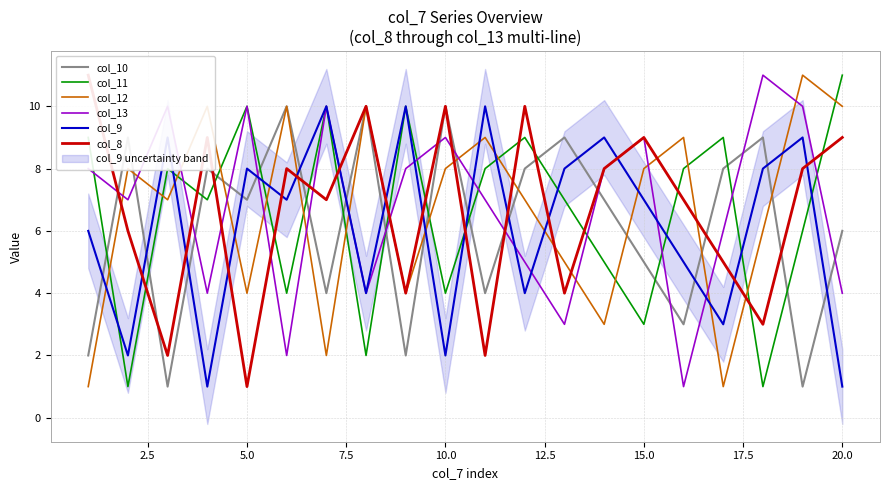

The col_12 series shows 8 at 10.0. True or false?

True